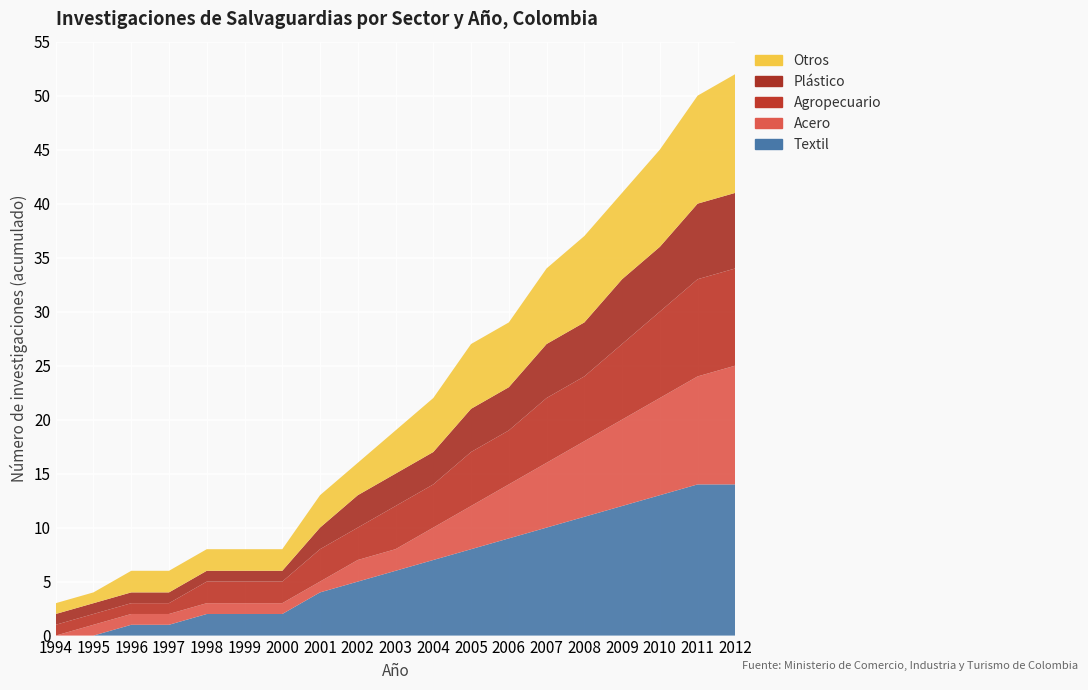

Reading left to right, list all the values displayed in this chart.

Textil: 1994=0	1995=0	1996=1	1997=1	1998=2	1999=2	2000=2	2001=4	2002=5	2003=6	2004=7	2005=8	2006=9	2007=10	2008=11	2009=12	2010=13	2011=14	2012=14
Acero: 1994=0	1995=1	1996=1	1997=1	1998=1	1999=1	2000=1	2001=1	2002=2	2003=2	2004=3	2005=4	2006=5	2007=6	2008=7	2009=8	2010=9	2011=10	2012=11
Agropecuario: 1994=1	1995=1	1996=1	1997=1	1998=2	1999=2	2000=2	2001=3	2002=3	2003=4	2004=4	2005=5	2006=5	2007=6	2008=6	2009=7	2010=8	2011=9	2012=9
Plástico: 1994=1	1995=1	1996=1	1997=1	1998=1	1999=1	2000=1	2001=2	2002=3	2003=3	2004=3	2005=4	2006=4	2007=5	2008=5	2009=6	2010=6	2011=7	2012=7
Otros: 1994=1	1995=1	1996=2	1997=2	1998=2	1999=2	2000=2	2001=3	2002=3	2003=4	2004=5	2005=6	2006=6	2007=7	2008=8	2009=8	2010=9	2011=10	2012=11